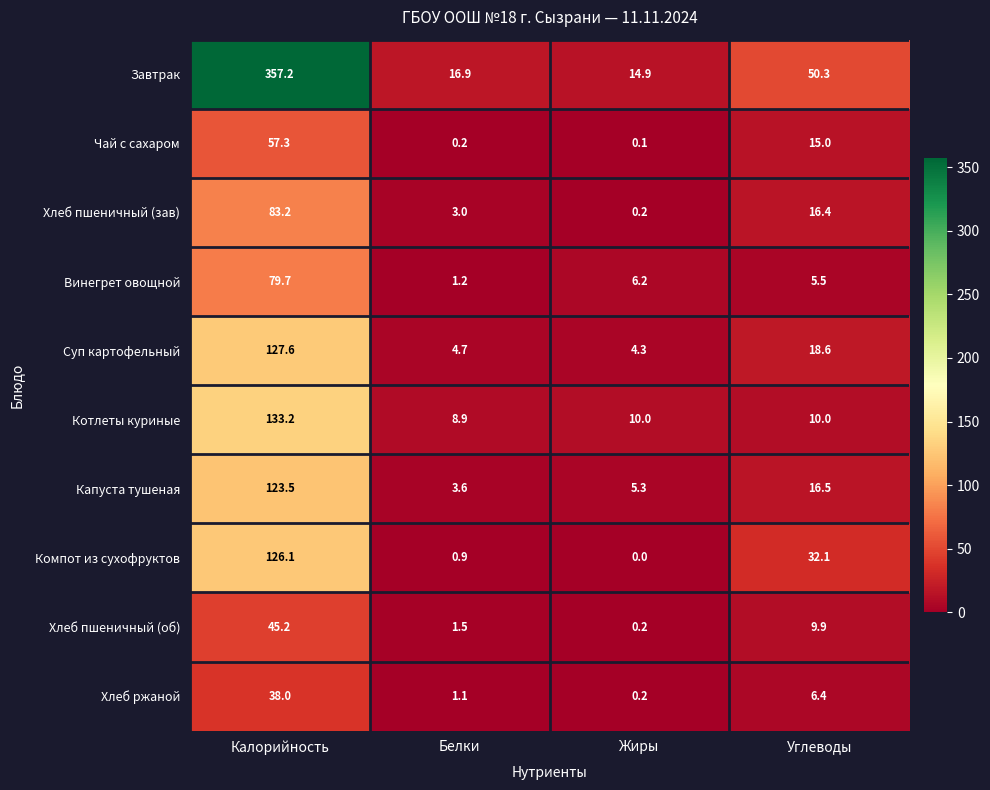

At which label does Котлеты куриные reach its minimum?

Белки